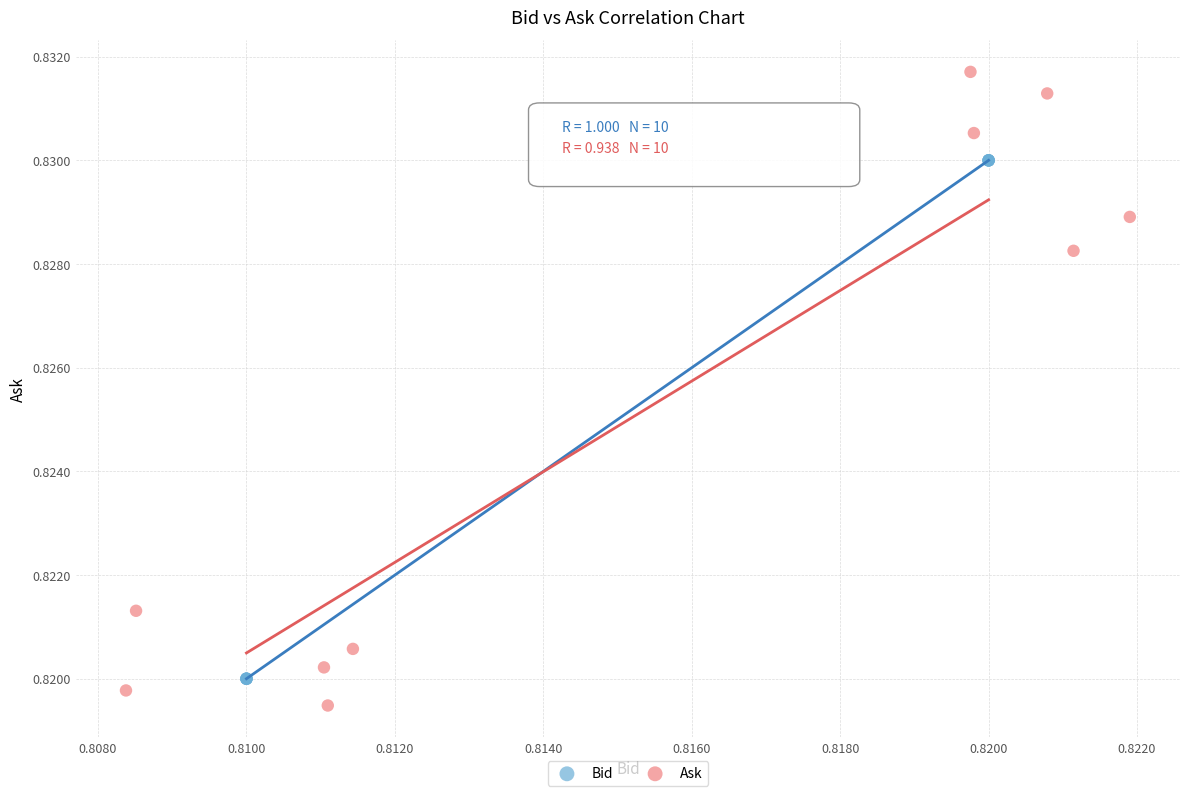

Which series contains the highest Y value?

Ask